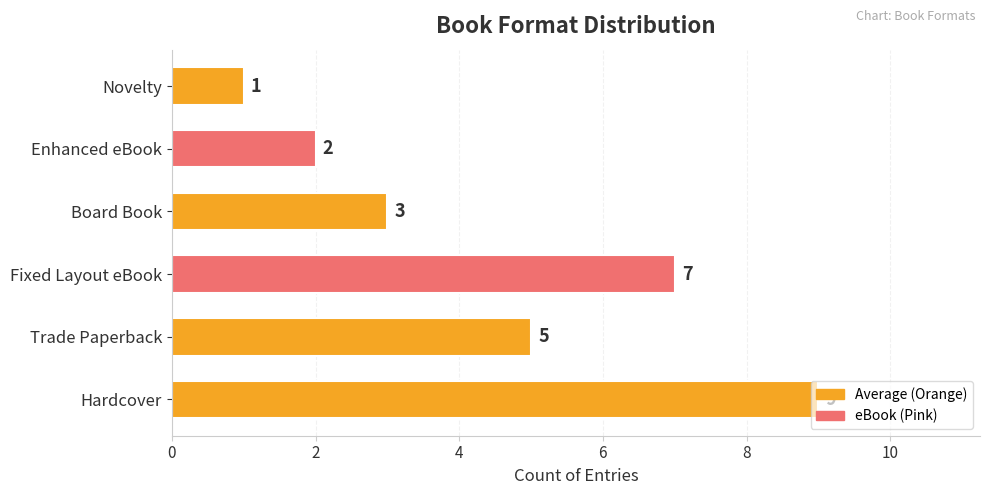

How many data points are less than 5?

3